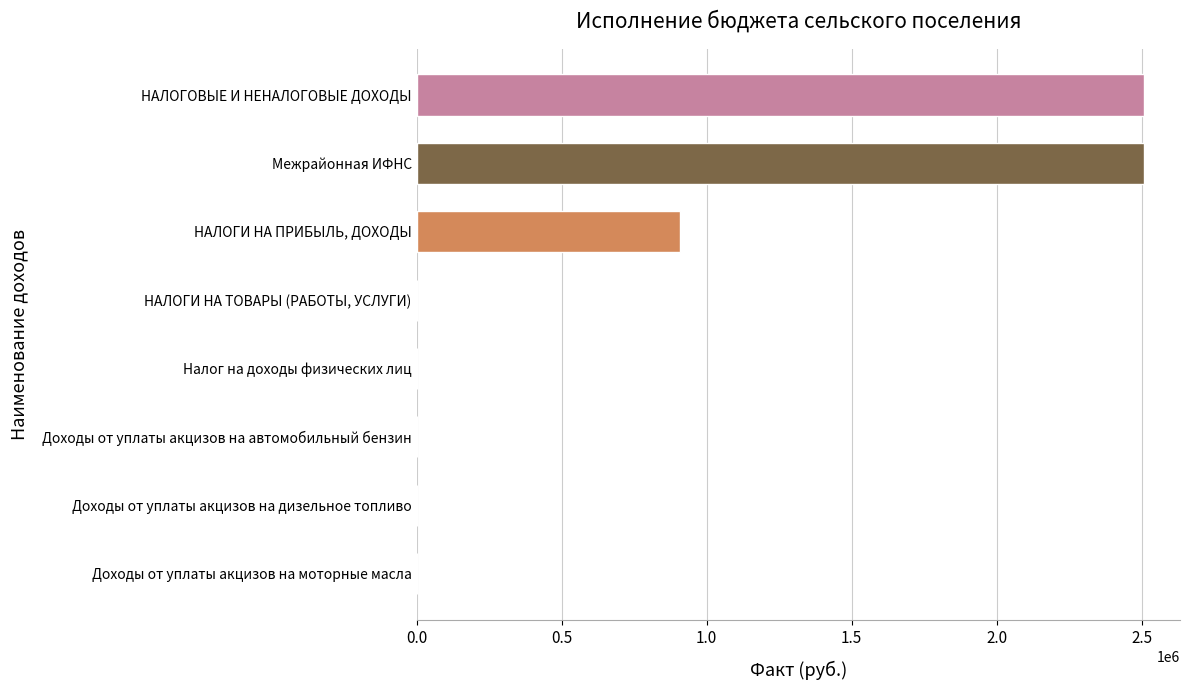

What is the approximate value at Межрайонная ИФНС?

2505969.1